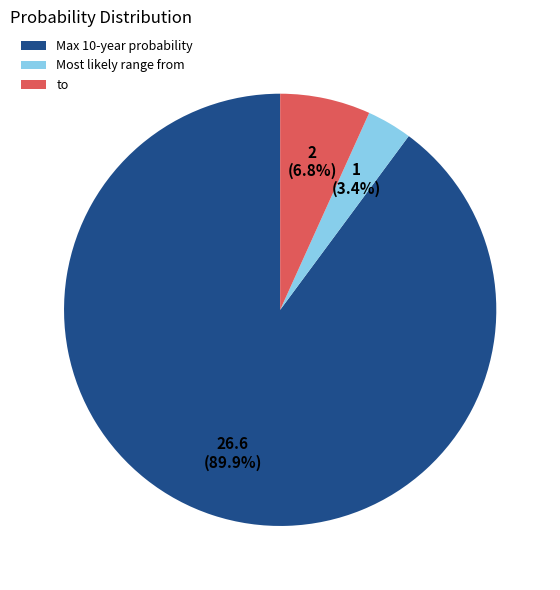

To the nearest percent, what is the average slice percentage?

33%